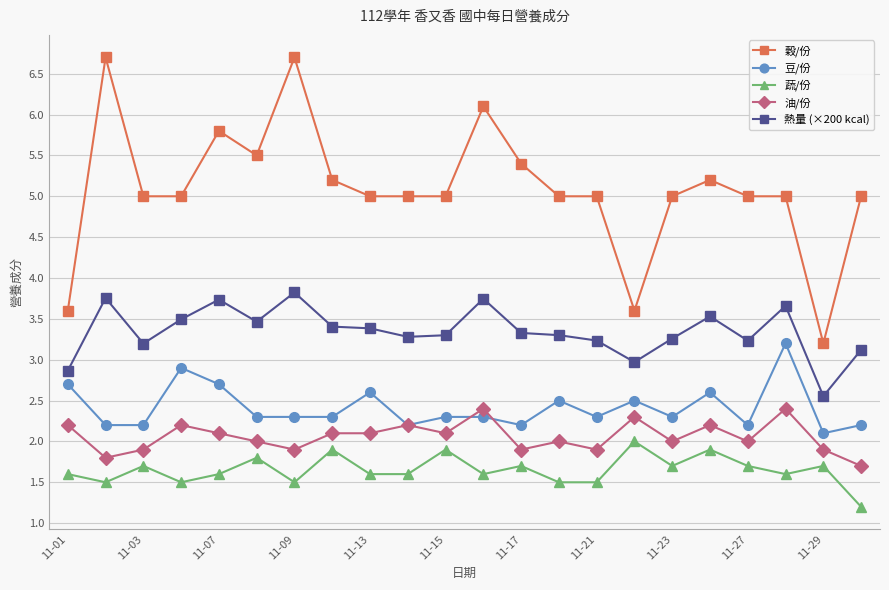

What is the minimum value for 穀/份?

3.2